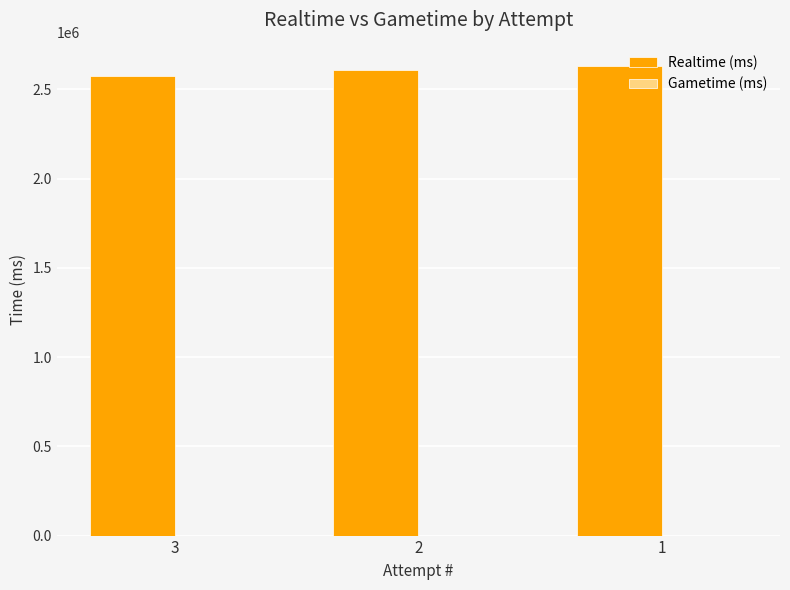

Count the number of data series in this chart.

1